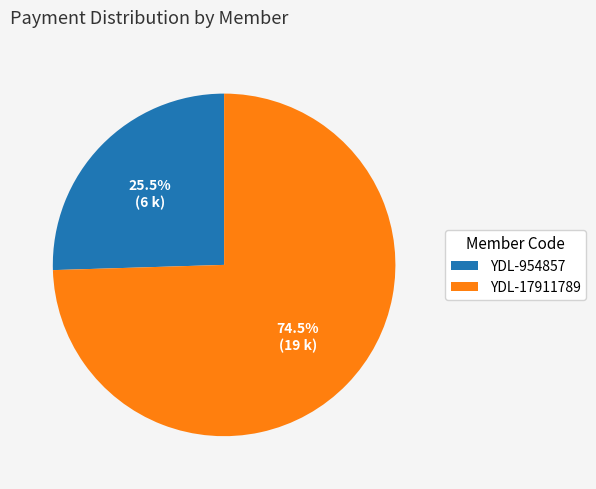

Rank the categories by value from highest to lowest.

YDL-17911789, YDL-954857